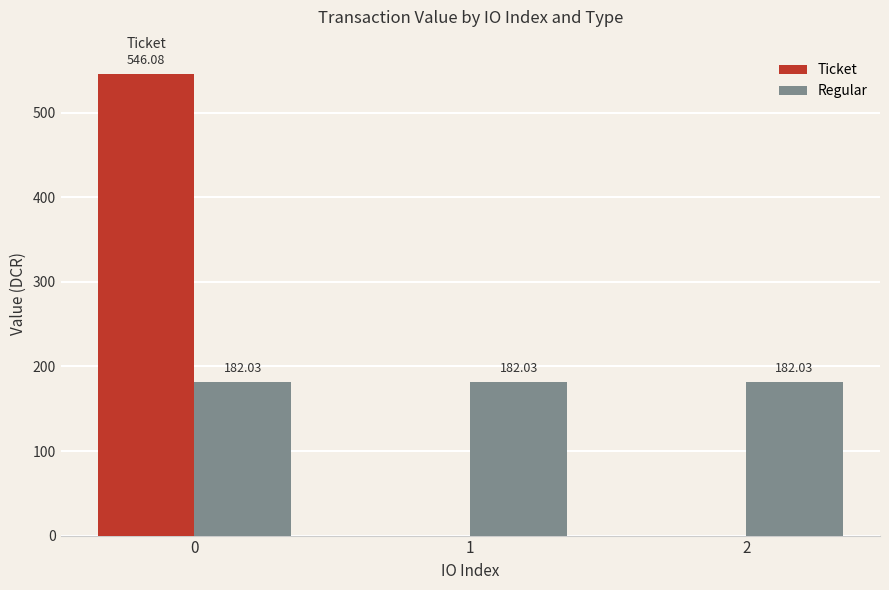

Which series has the largest range (max minus min)?

Ticket